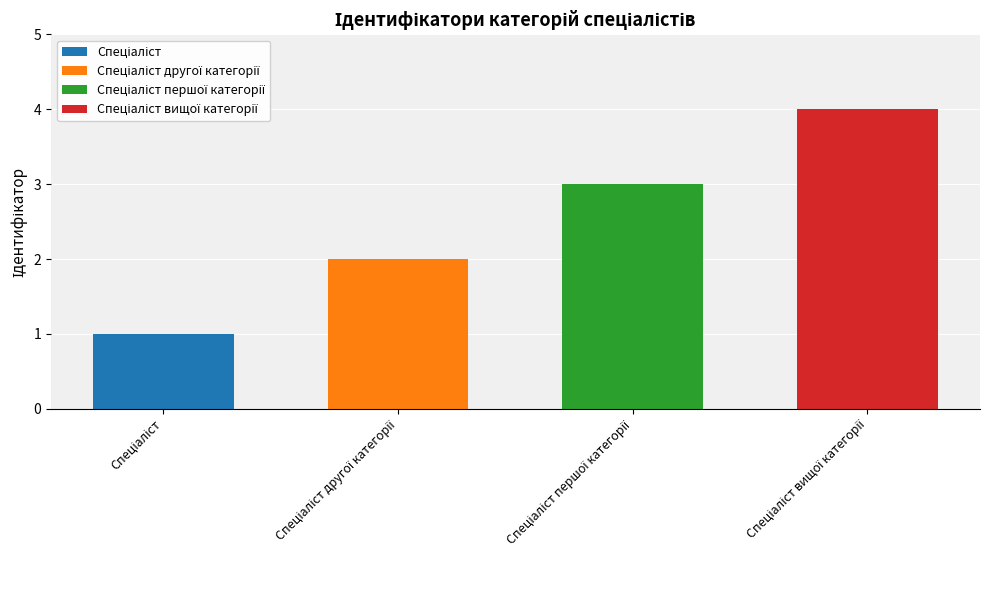

Reading left to right, transcribe all the data shown in this chart.

1	2	3	4